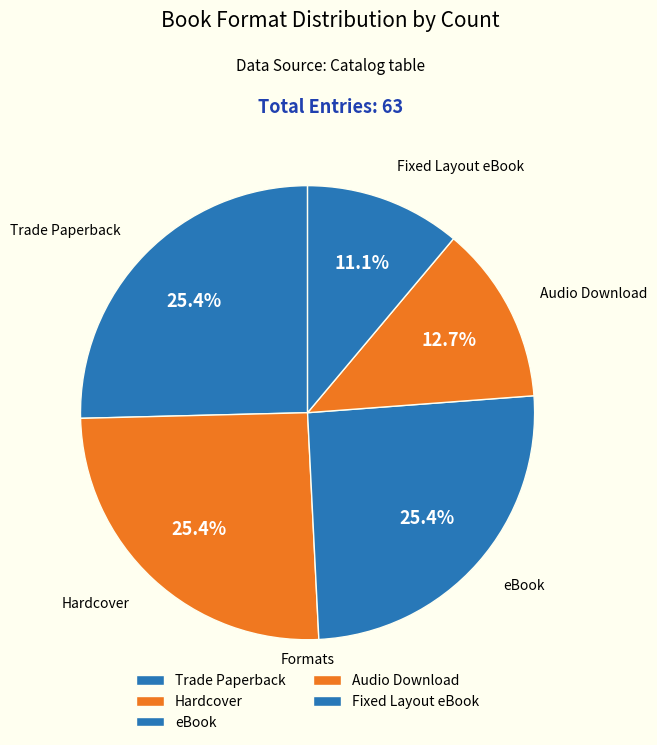

Which slice is the smallest?

Fixed Layout eBook